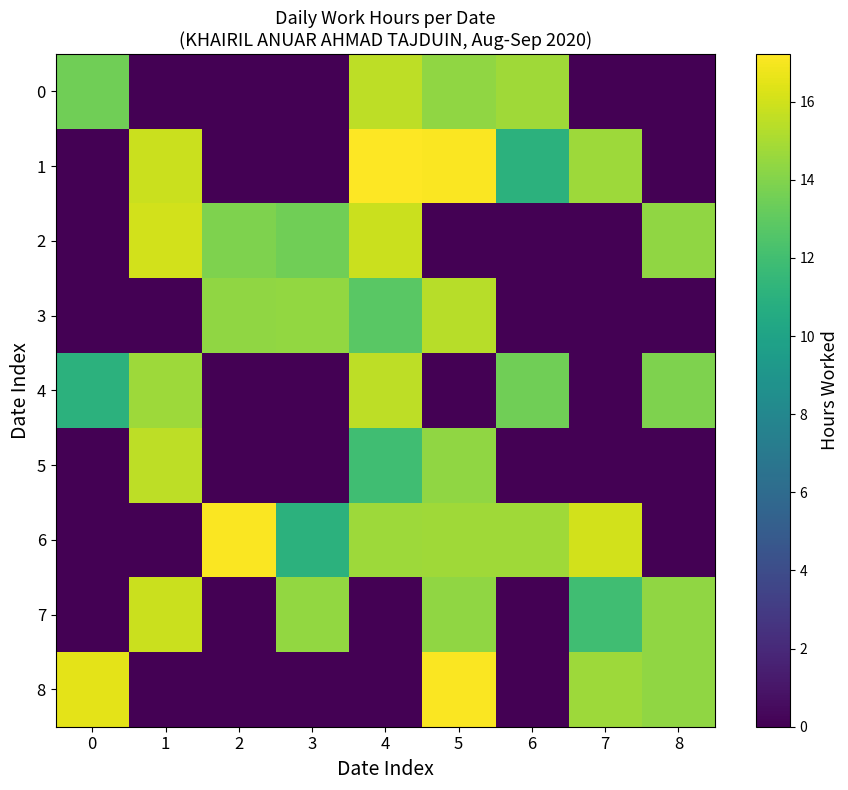

What is the spread (max minus min) of values at 6?

14.8